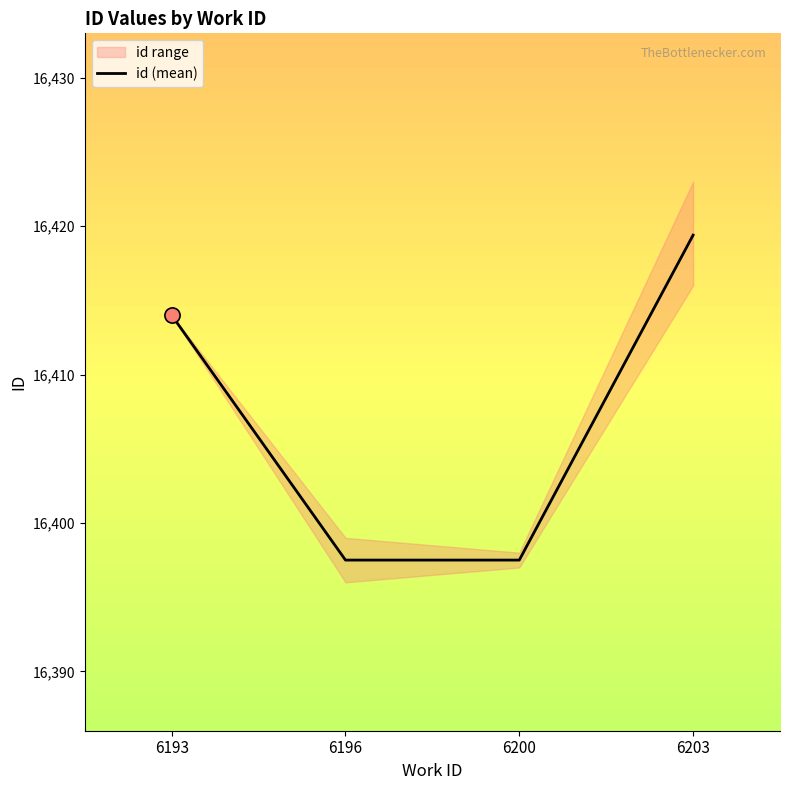

What is the change in value from 6196 to 6203?

+21.9